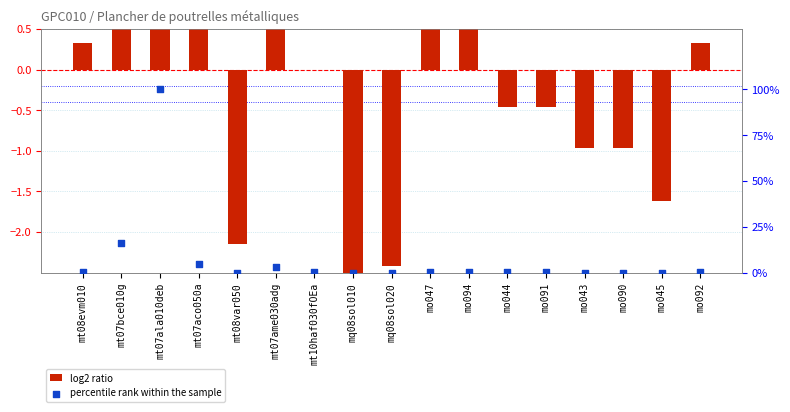

What are all the series names shown in the legend?

log2 ratio, percentile rank within the sample